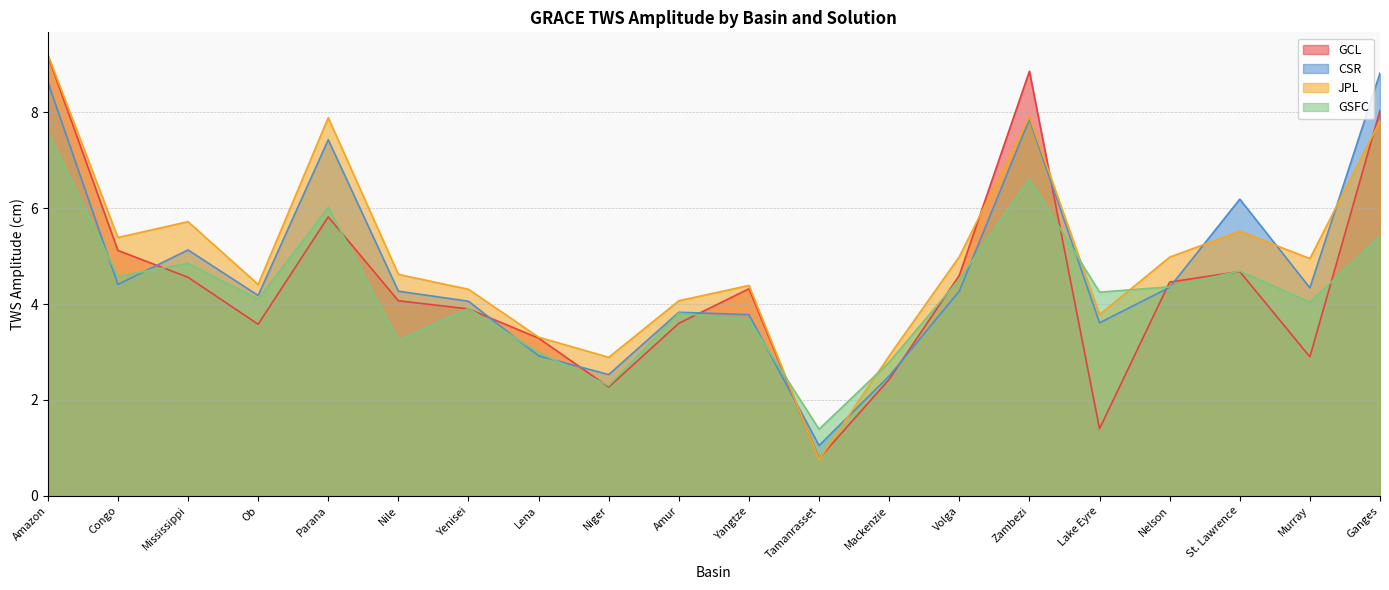

Which has a higher value, Nelson or Yangtze?

Nelson